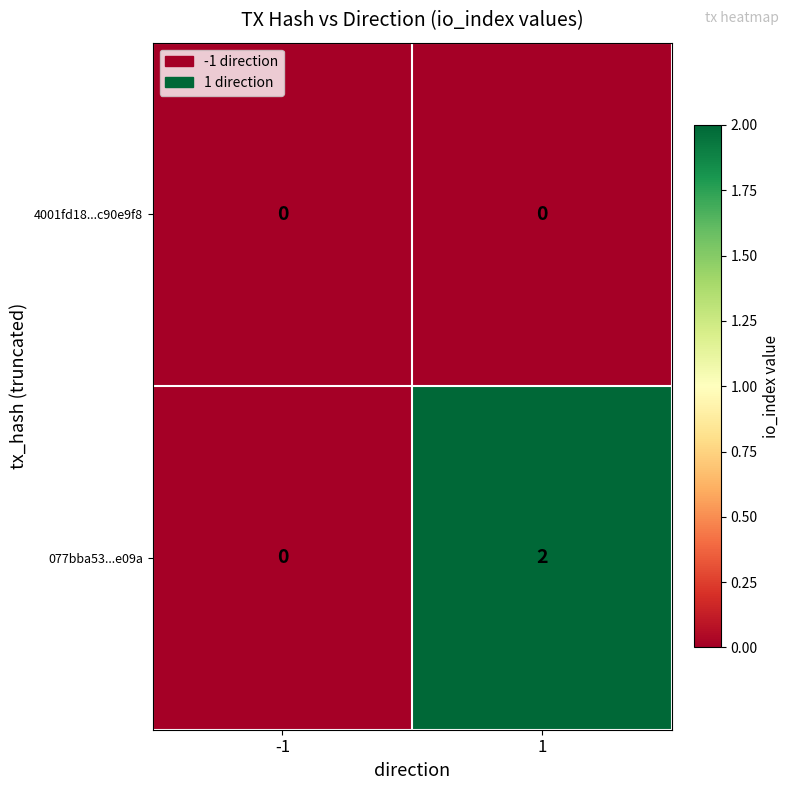

Is it true that 077bba53...e09a equals 0 at -1?

True